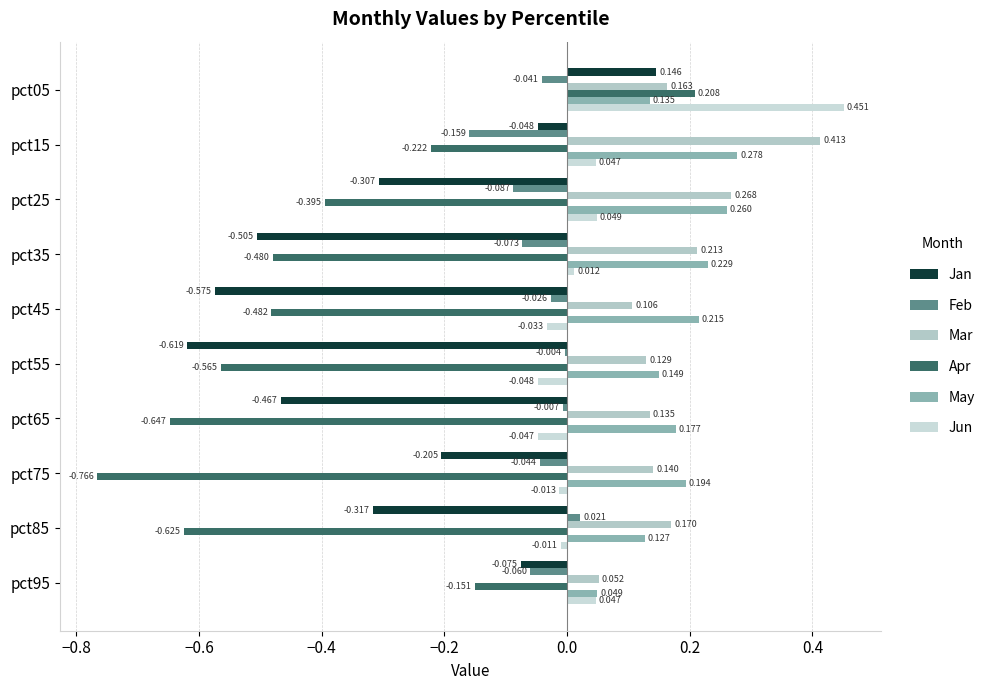

How many data points in Jun are above 0?

5